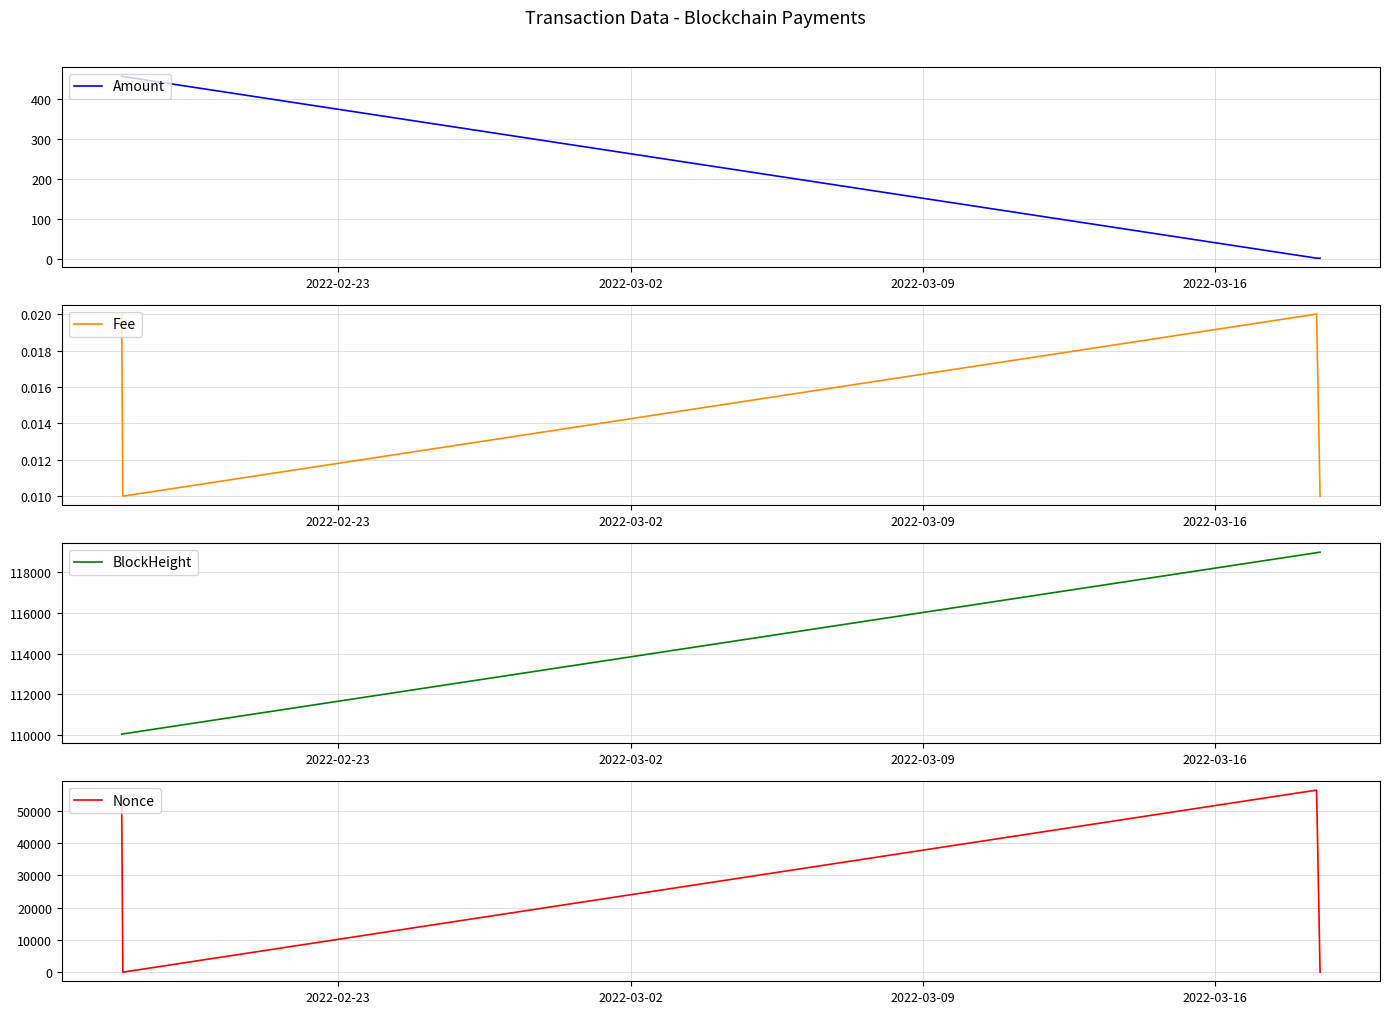

How many distinct data groups are displayed?

4